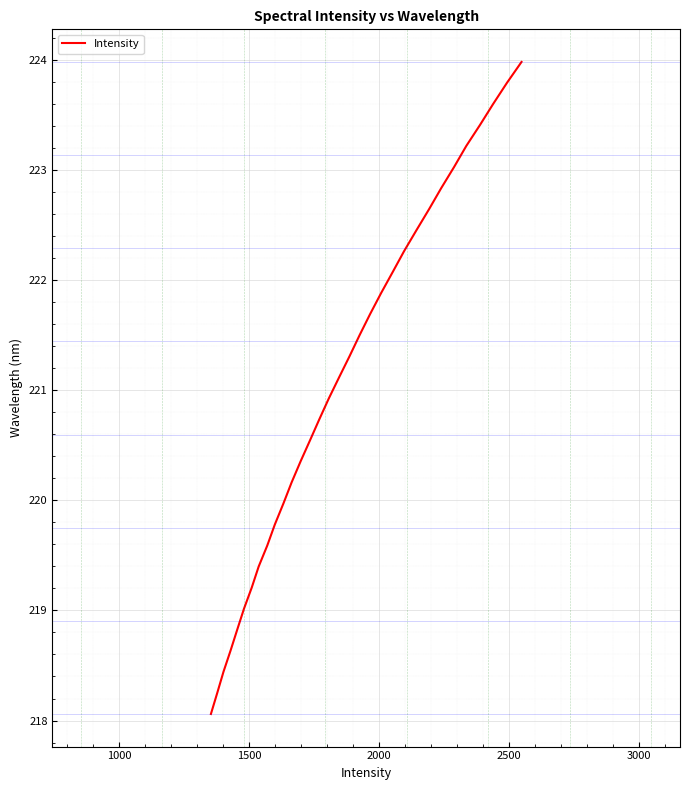

What is the greatest value displayed?

224.0